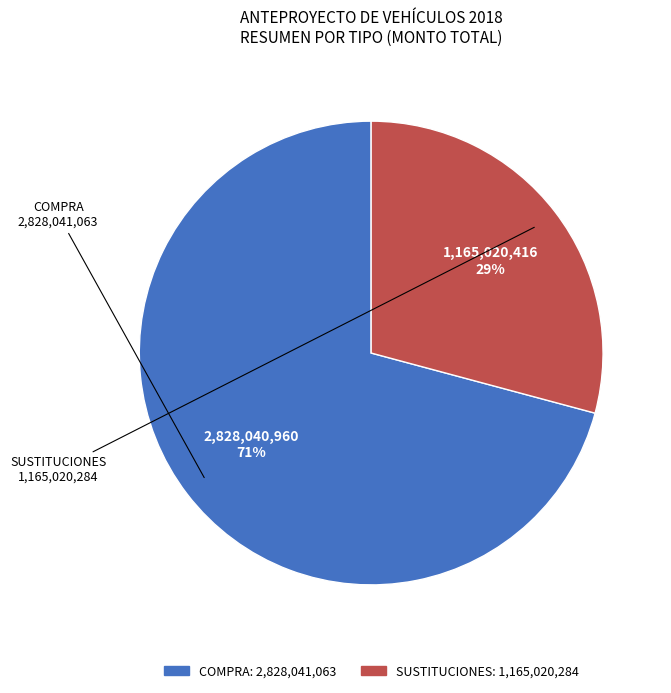

Which has a higher value, SUSTITUCIONES or COMPRA?

COMPRA